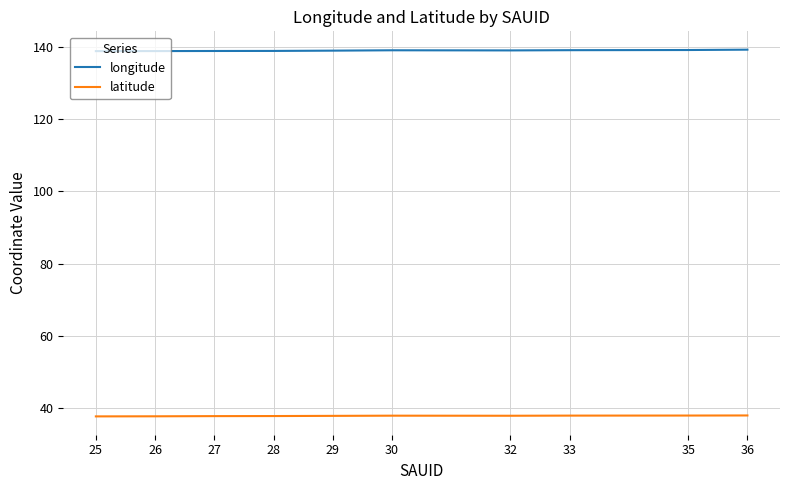

True or false: latitude and longitude cross at least once.

False